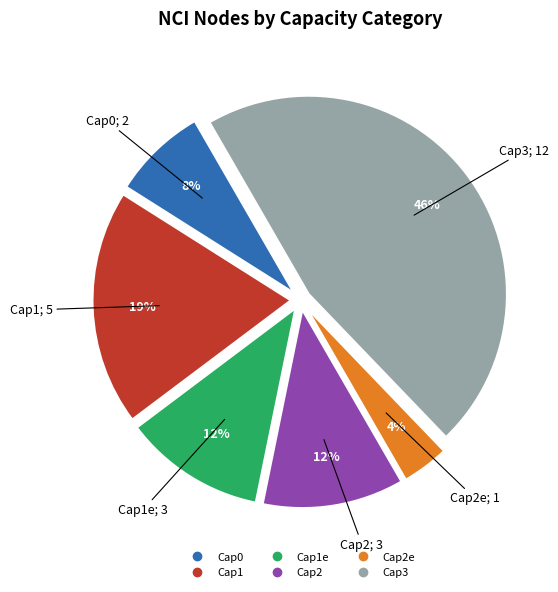

How many segments does this pie chart have?

6